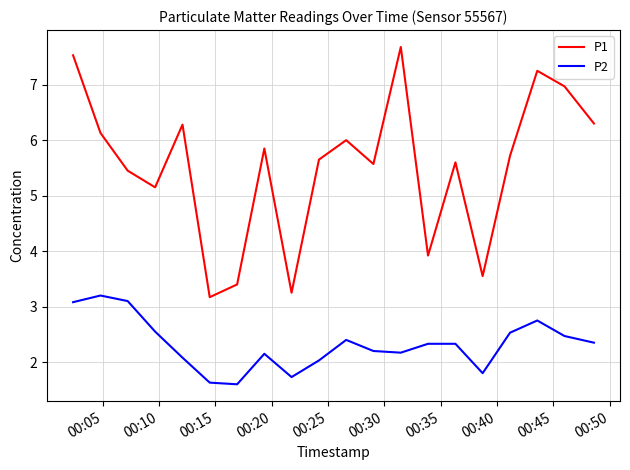

What is the difference between the maximum and minimum values in the P2 series?

1.6